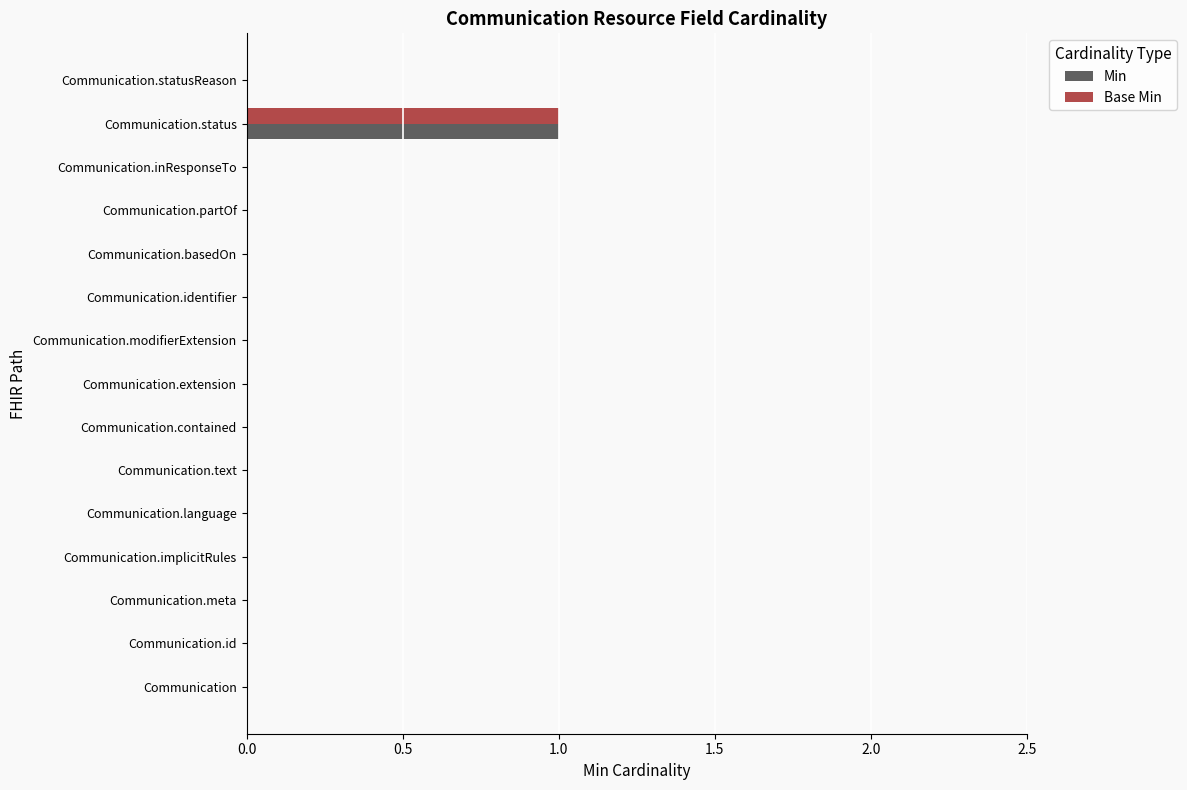

At which label does Min reach its peak?

Communication.status